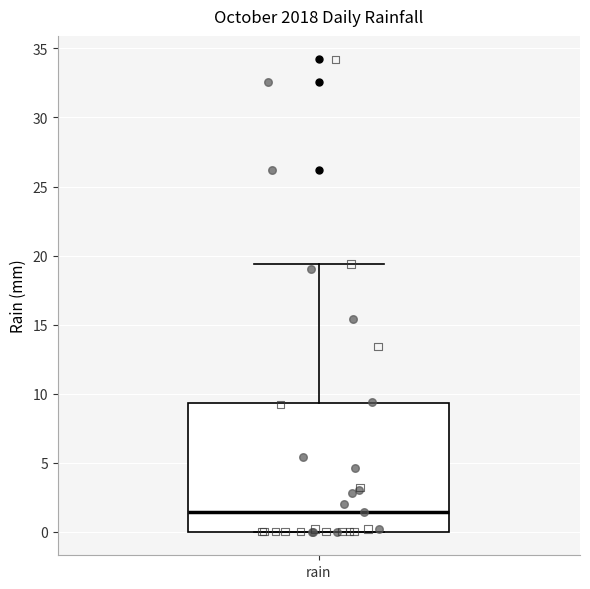

Read this box plot against the y-axis: the position of the median line, the range covered by the box, and the ends of both whiskers. The values are not printed on the chart, so give them approximately, as read against the axis.

median 1.5, box 0.0 to 9.5, whiskers 0.0 to 19.5